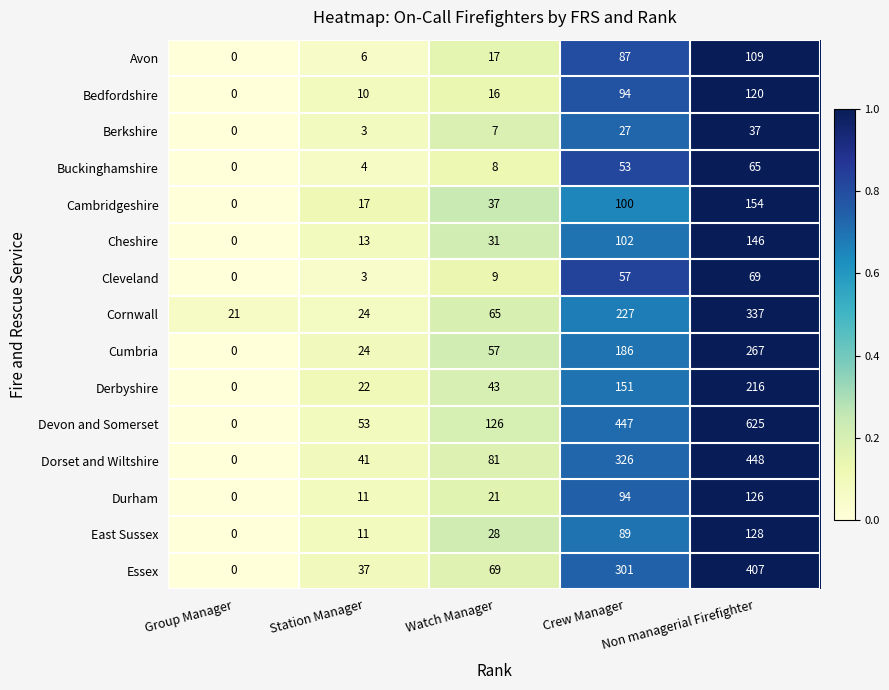

Between Group Manager and Non managerial Firefighter, which series saw the biggest shift?

Devon and Somerset